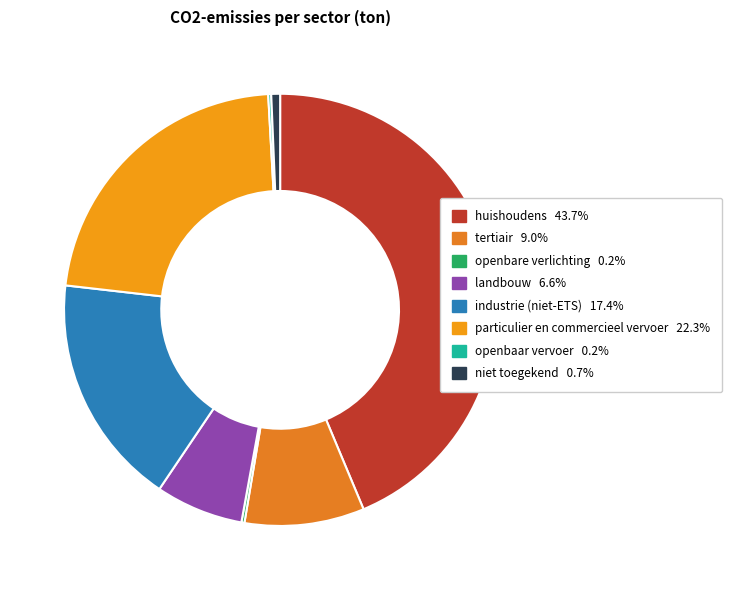

The particulier en commercieel vervoer slice represents 22% of the pie. True or false?

True